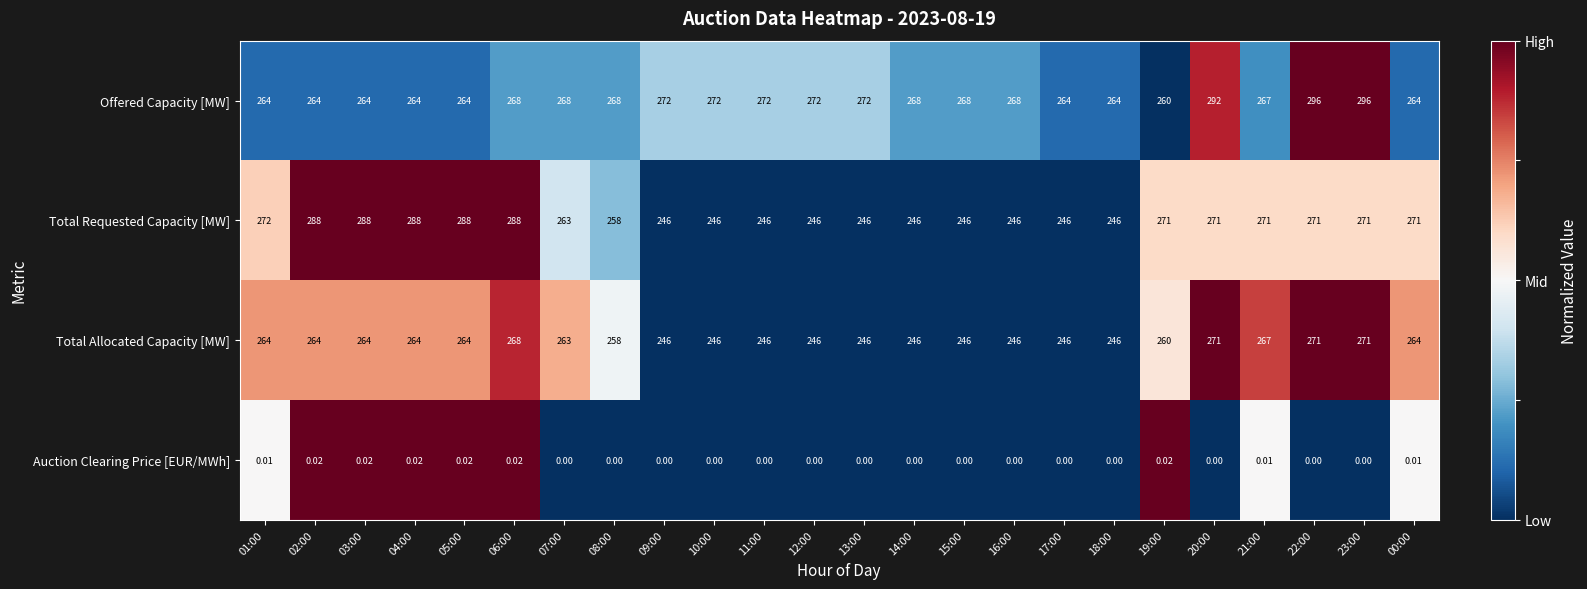

List the series in order of their peak value, highest first.

Offered Capacity [MW], Total Requested Capacity [MW], Total Allocated Capacity [MW], Auction Clearing Price [EUR/MWh]